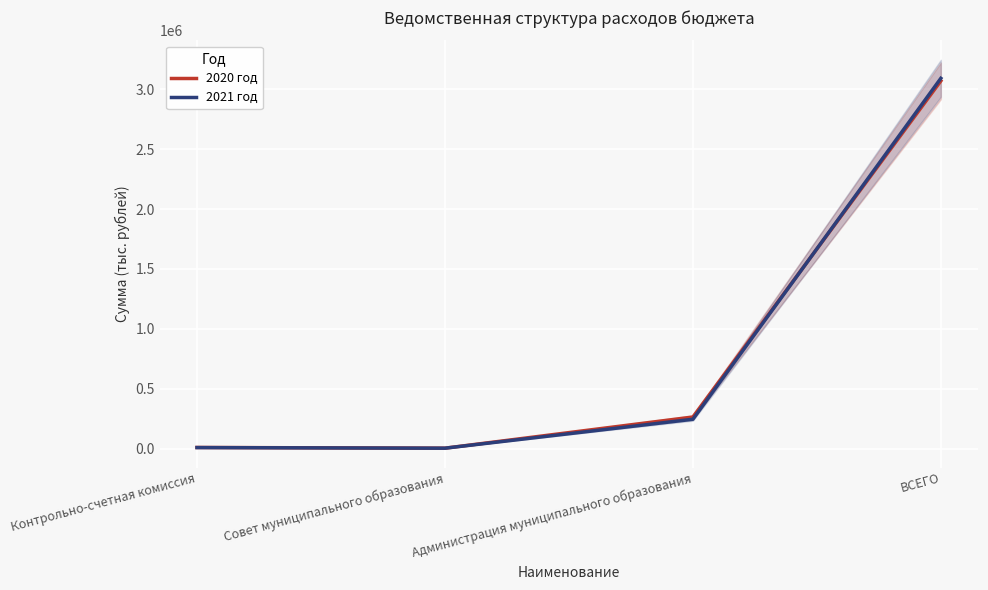

What is the approximate value of 2021 год at Администрация муниципального образования?

244702.3